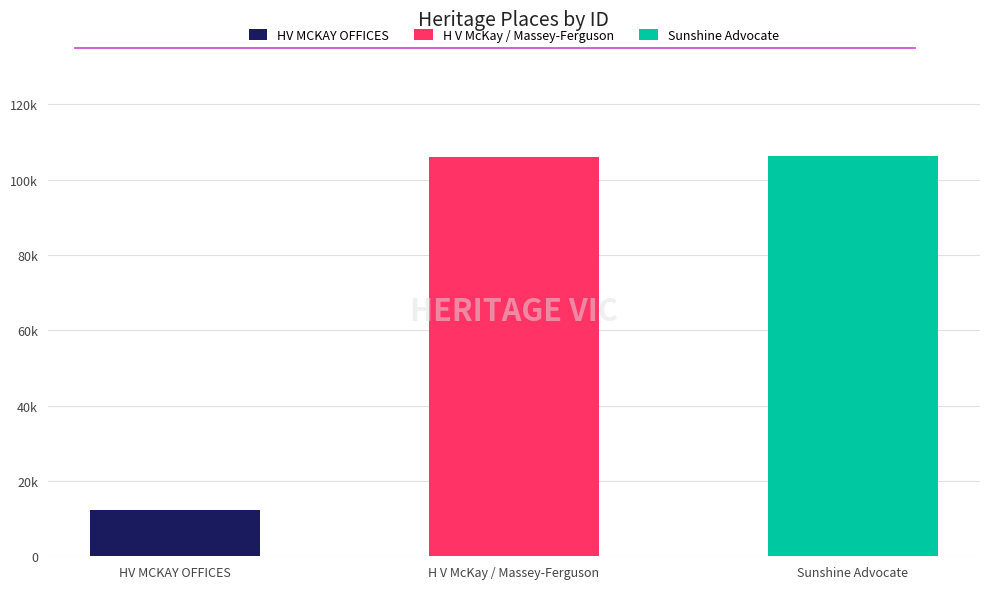

What position from the left is Sunshine Advocate?

3